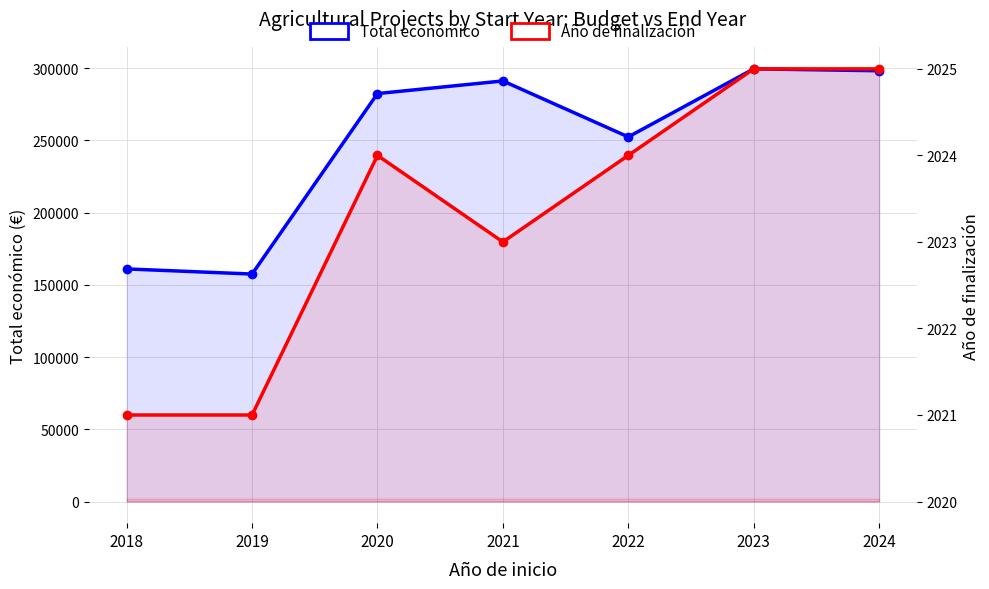

True or false: Año de finalización and Total económico intersect in this chart.

False